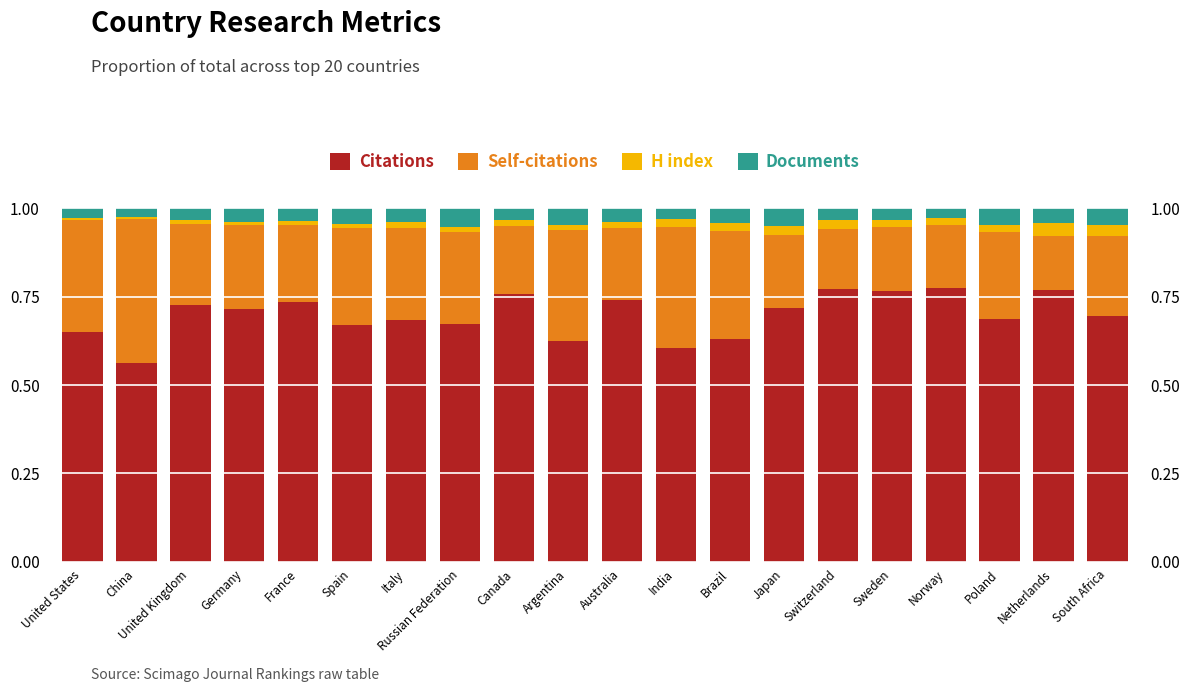

What is the difference between the highest and lowest values at Argentina?

0.6